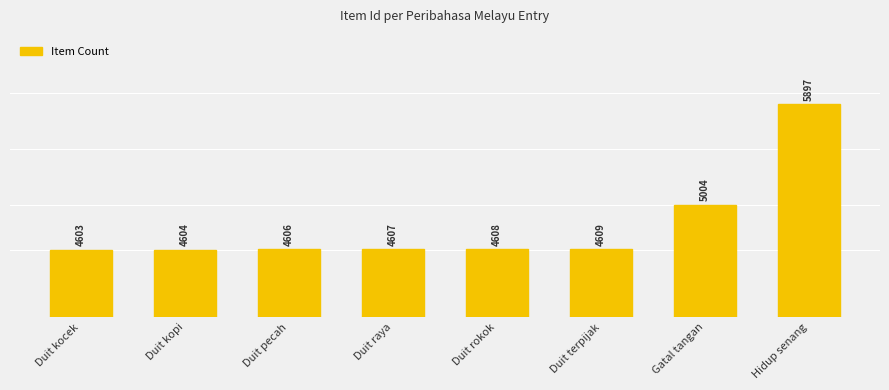

Is it true that the value at Duit raya is 4607?

True